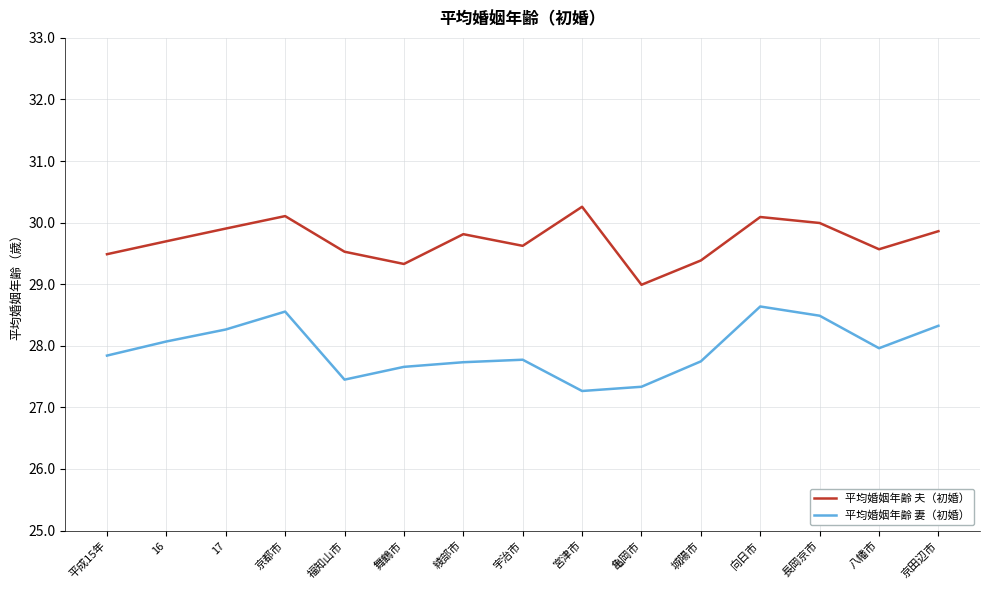

What is the total value across all series at 平成15年?

57.3